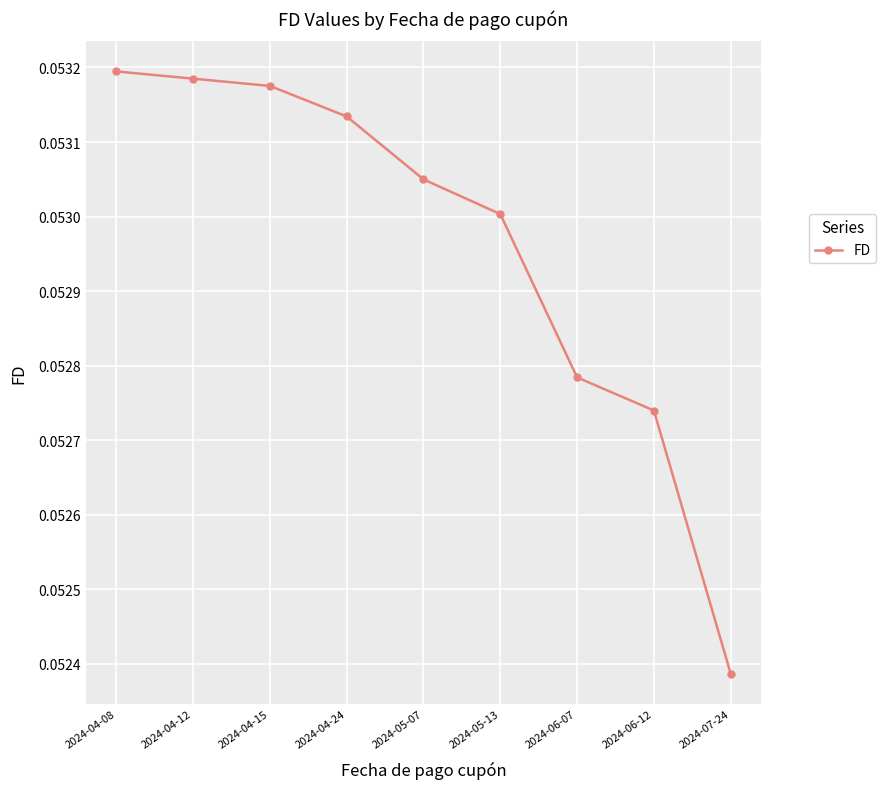

How many values are between 0 and 1?

9